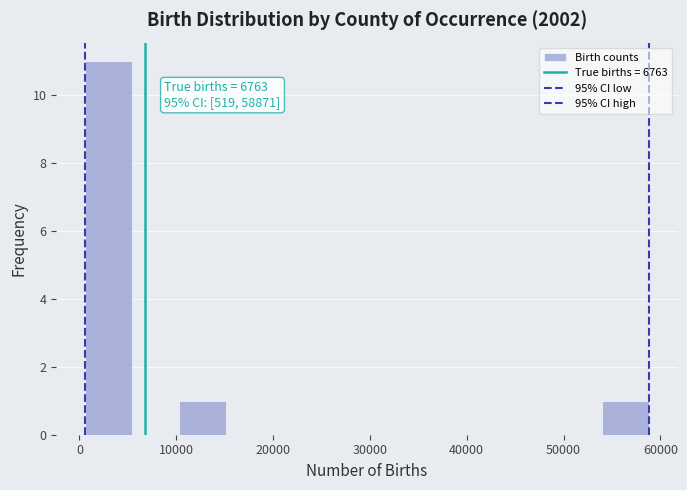

Which range on the x-axis has the tallest bar?

1000 to 5000